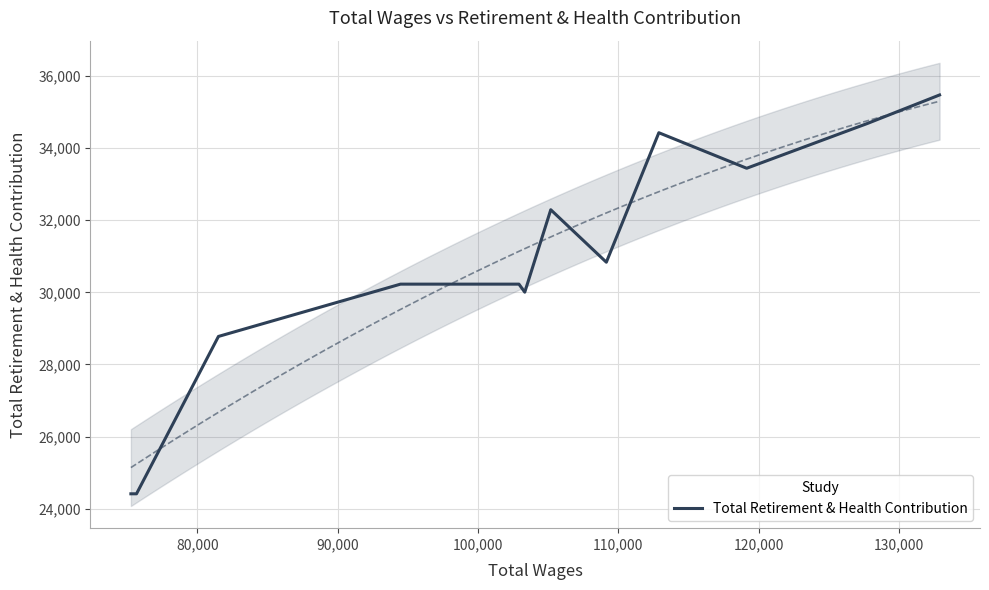

What is the minimum value shown in the chart?

24414